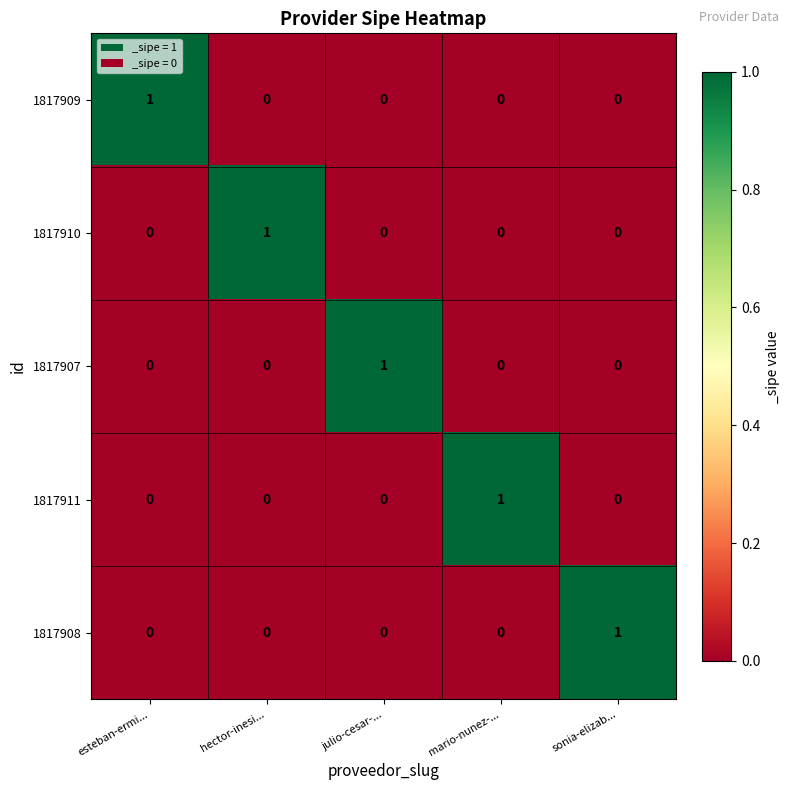

Is it true that 1817910 equals 0 at julio-cesar-...?

True